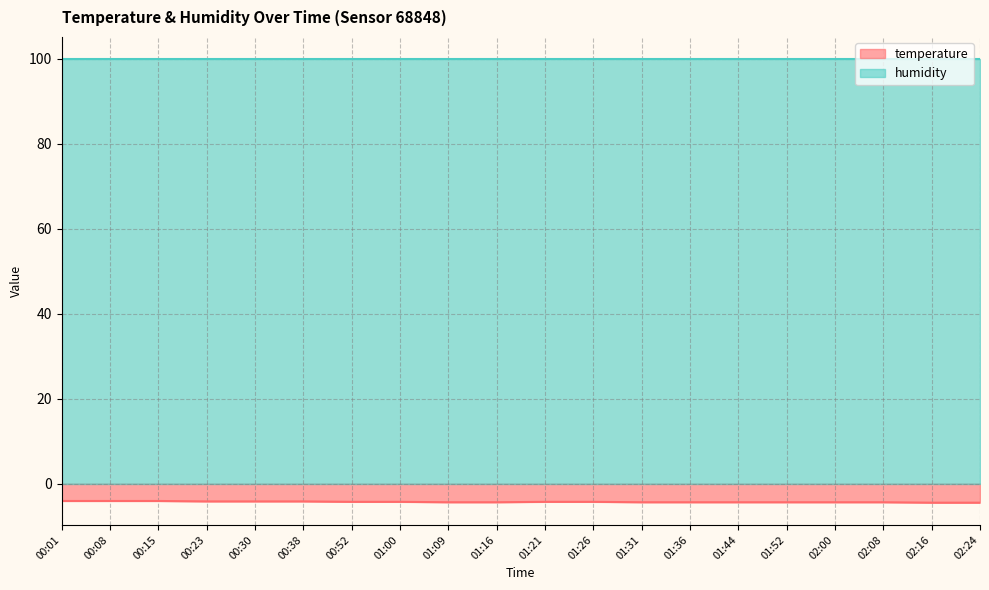

Which category has the highest value across all series?

00:01